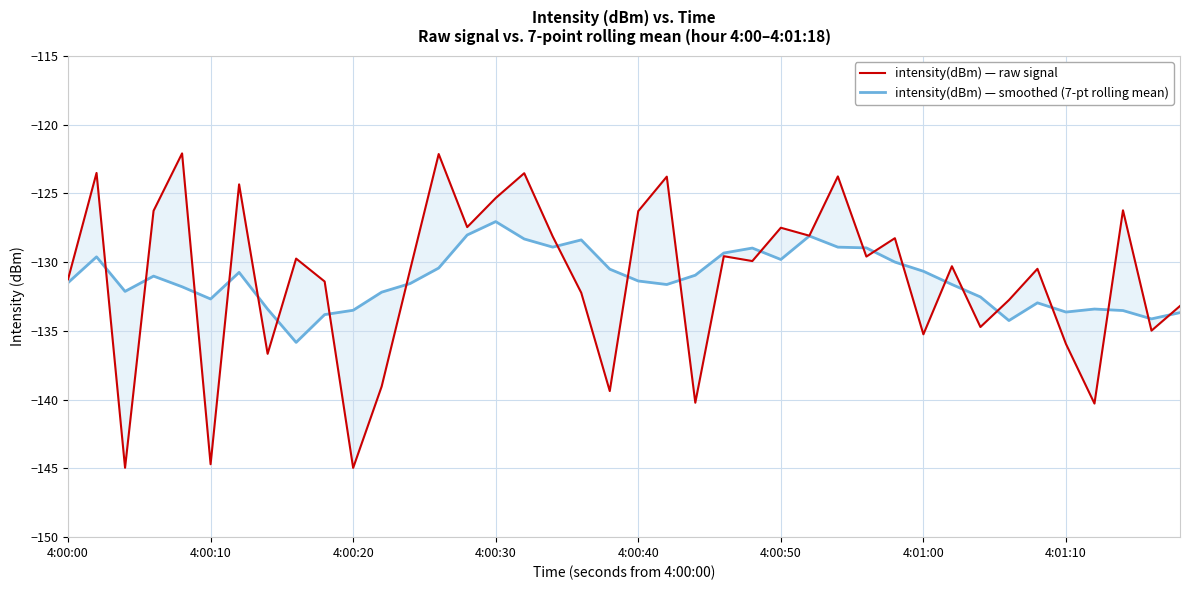

After their last crossing, which series has the higher values: intensity(dBm) — smoothed (7-pt rolling mean) or intensity(dBm) — raw signal?

intensity(dBm) — raw signal